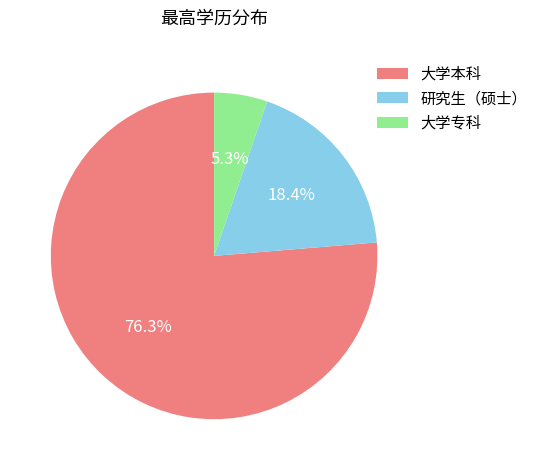

What is the largest slice in the pie chart?

大学本科